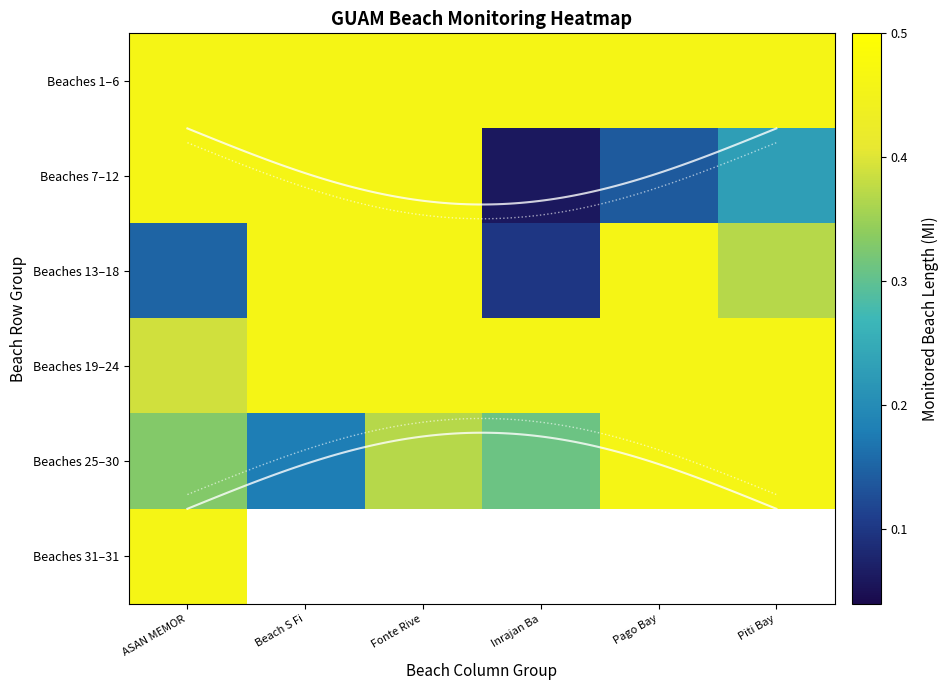

True or false: Beaches 13–18 has a value of 0.8 at Beach S Fi.

False